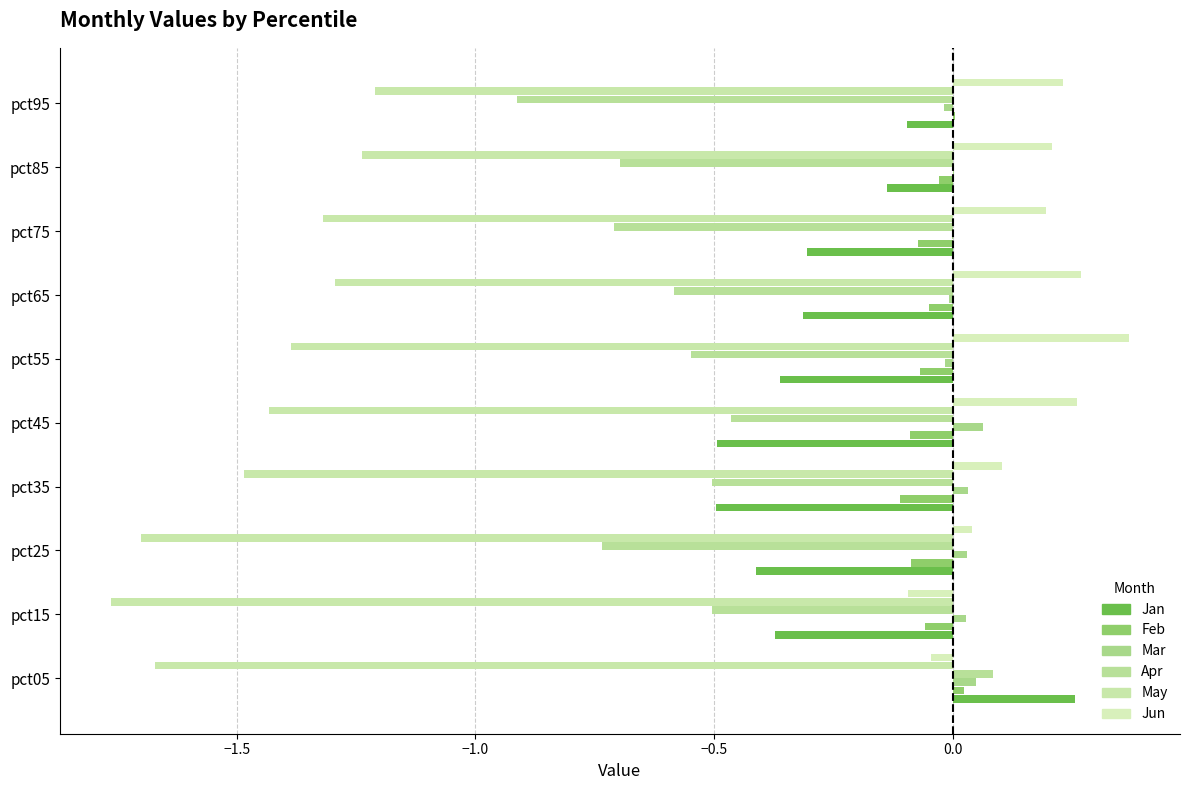

How many series are shown in this chart?

6